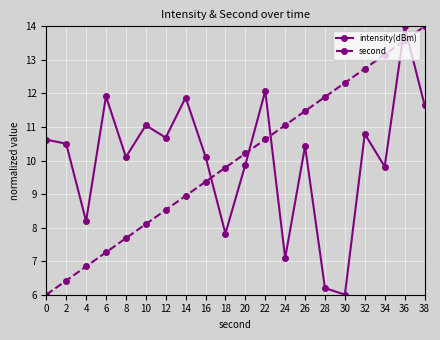

How many values in the second series exceed 10?

10